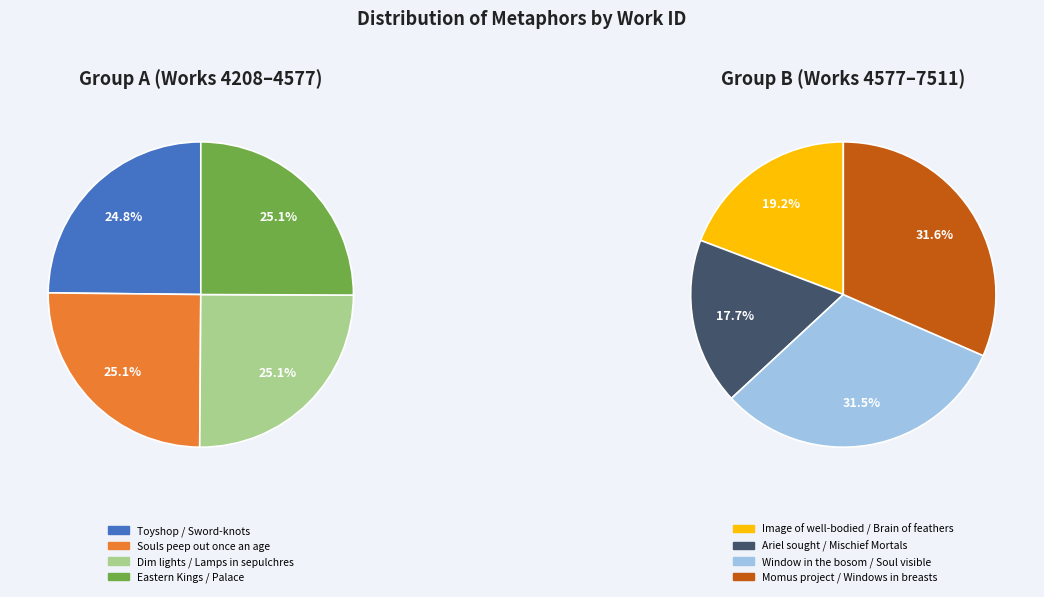

Which has a higher value, Toyshop / Sword-knots or Momus project / Windows in breasts?

Momus project / Windows in breasts